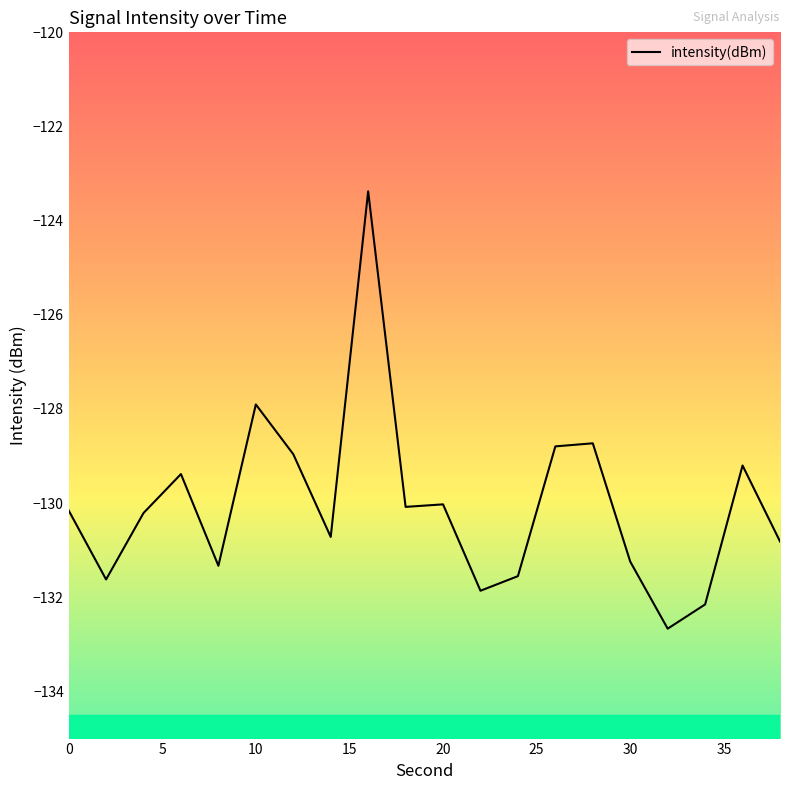

What is the minimum value shown in the chart?

-132.7